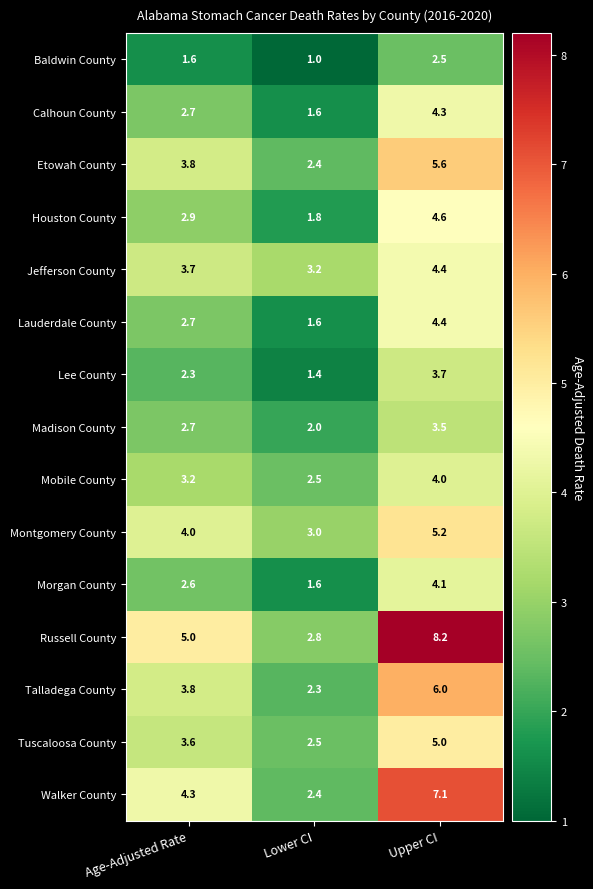

Is the value of Russell County at Age-Adjusted Rate greater than the value of Lee County at Upper CI?

Yes